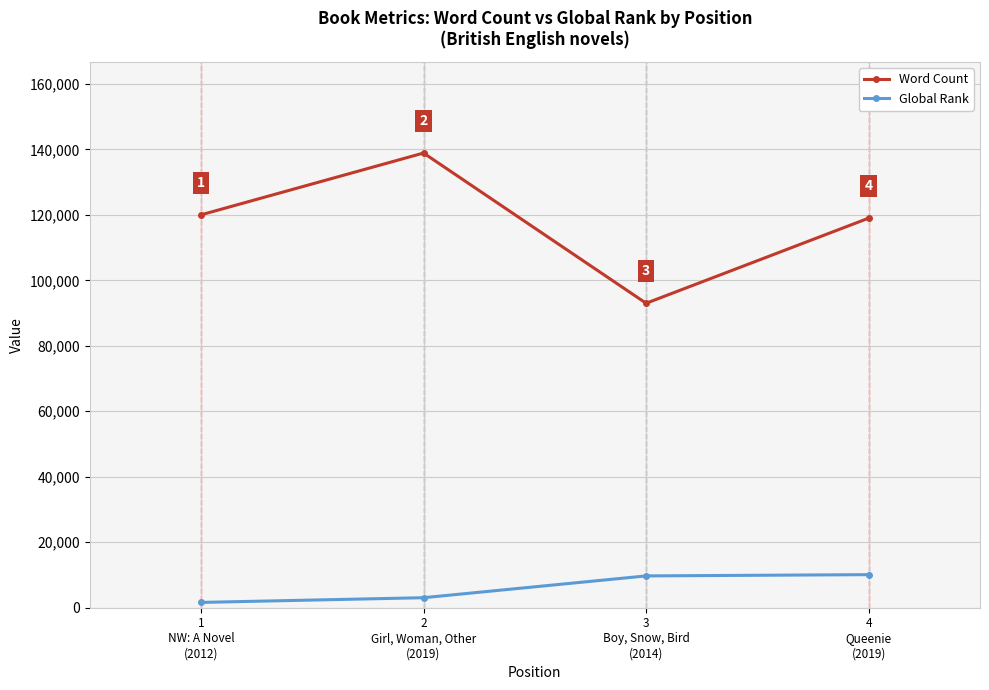

Reading left to right, extract all data points from this chart.

Word Count: 120000	138885	93000	119000
Global Rank: 1620	3059	9717	10100